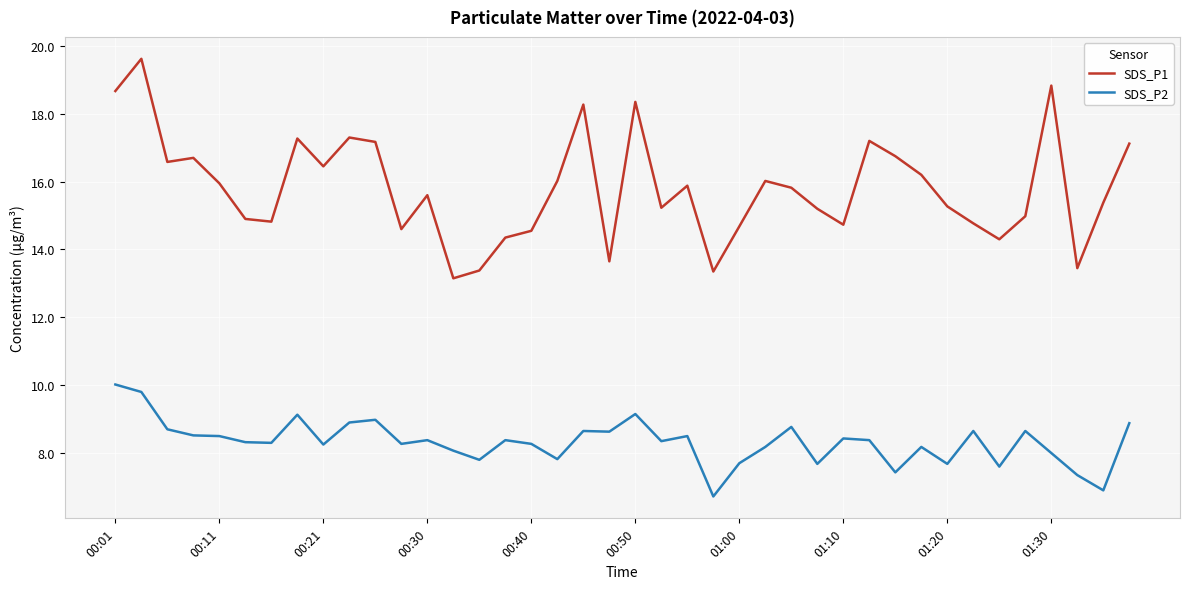

What is the average value of the SDS_P2 series?

8.3